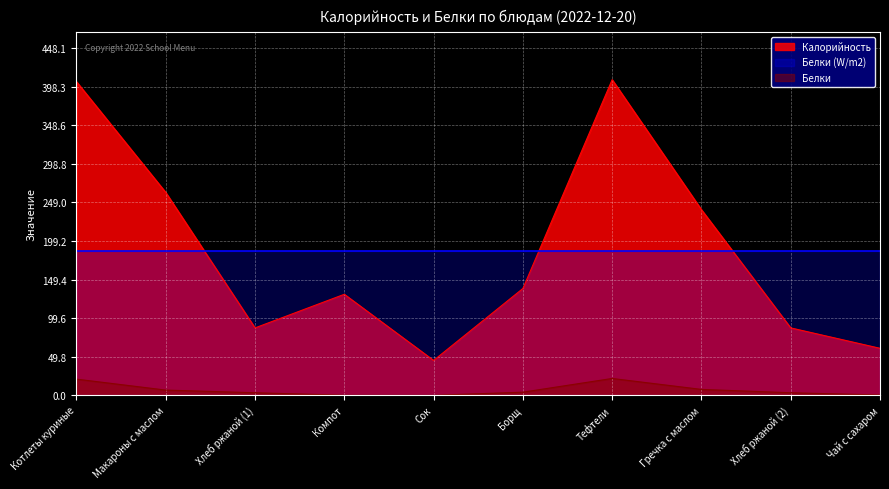

At which category is the sum across all series the highest?

Тефтели